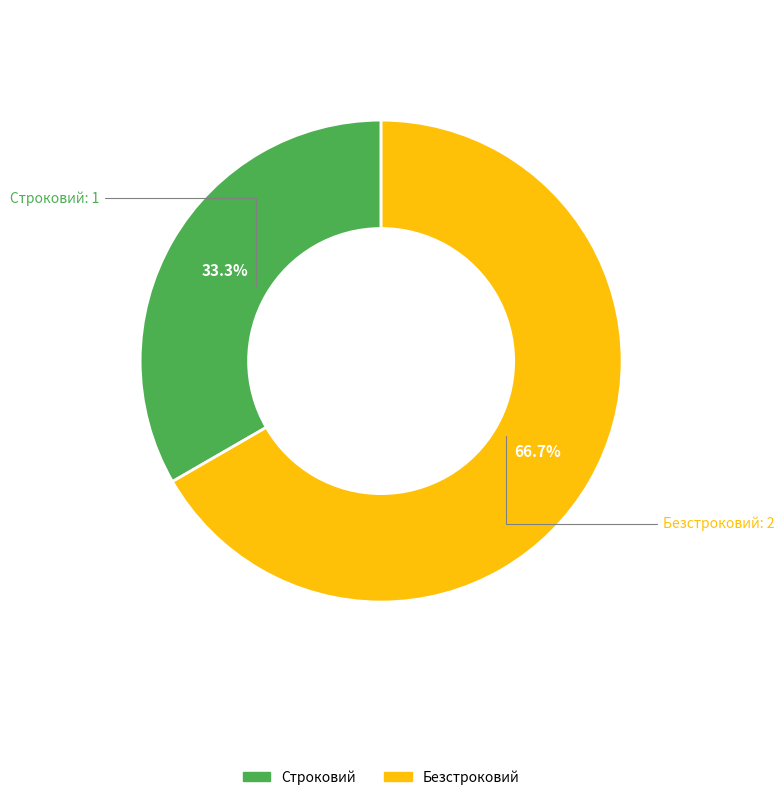

To the nearest percent, what is the difference between the Безстроковий and Строковий slice percentages?

33%